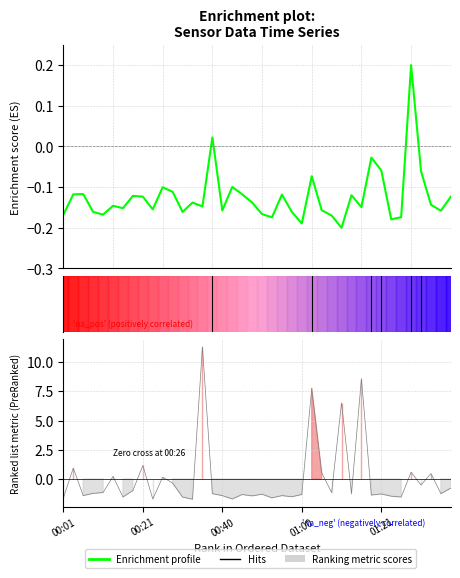

What is the sum of the Ranking metric scores values at 13 and 01:00?

-3.0